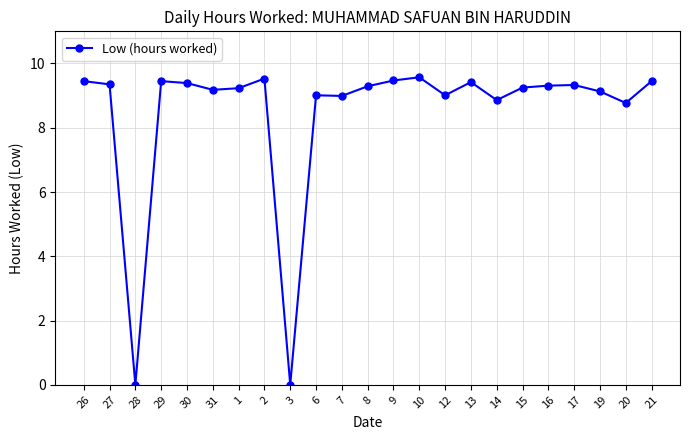

Between 6 and 21, which is larger?

21